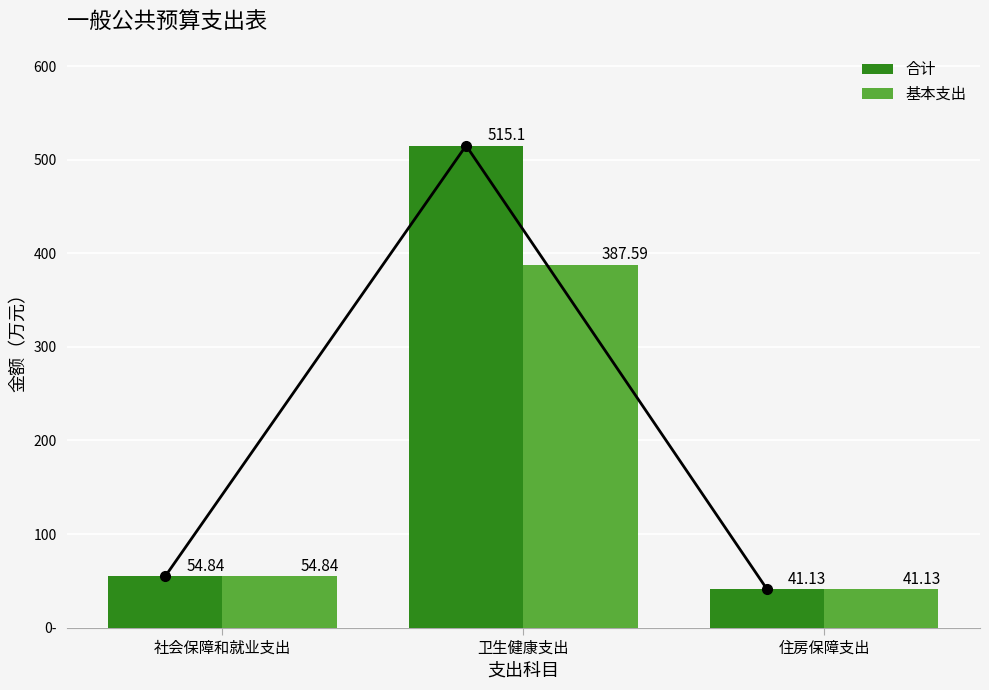

What is the maximum value shown in the chart?

515.1